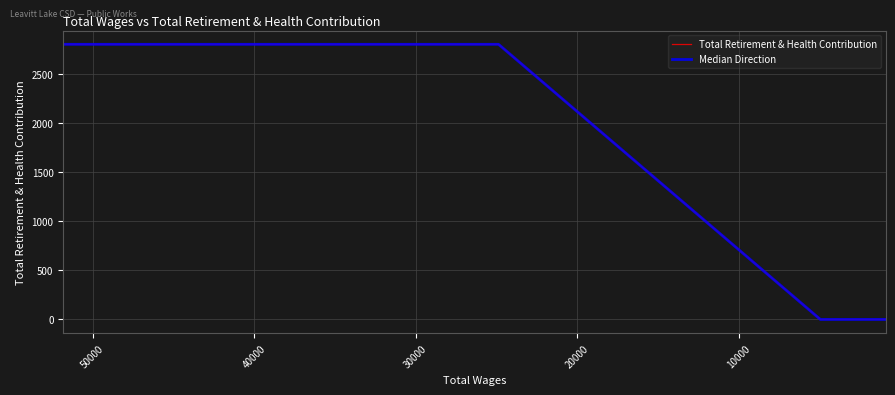

True or false: Total Retirement & Health Contribution and Median Direction cross at least once.

False